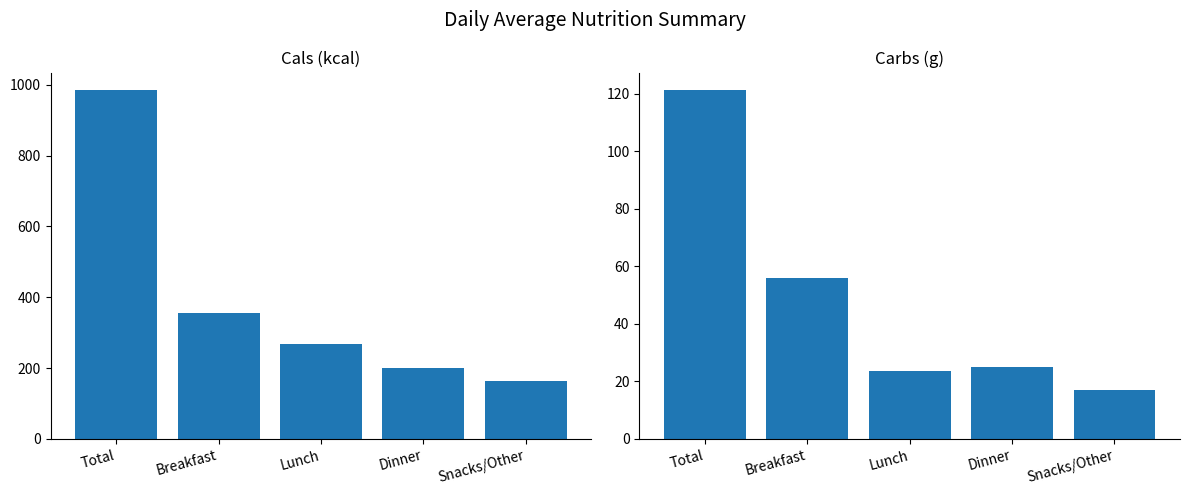

What is the difference between the maximum and minimum values in the Cals (kcal) series?

821.0